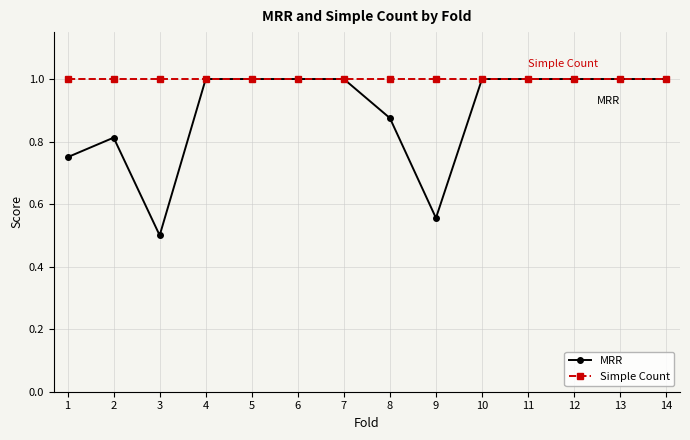

What is the value of the Simple Count point at the 12th from the left?

1.0